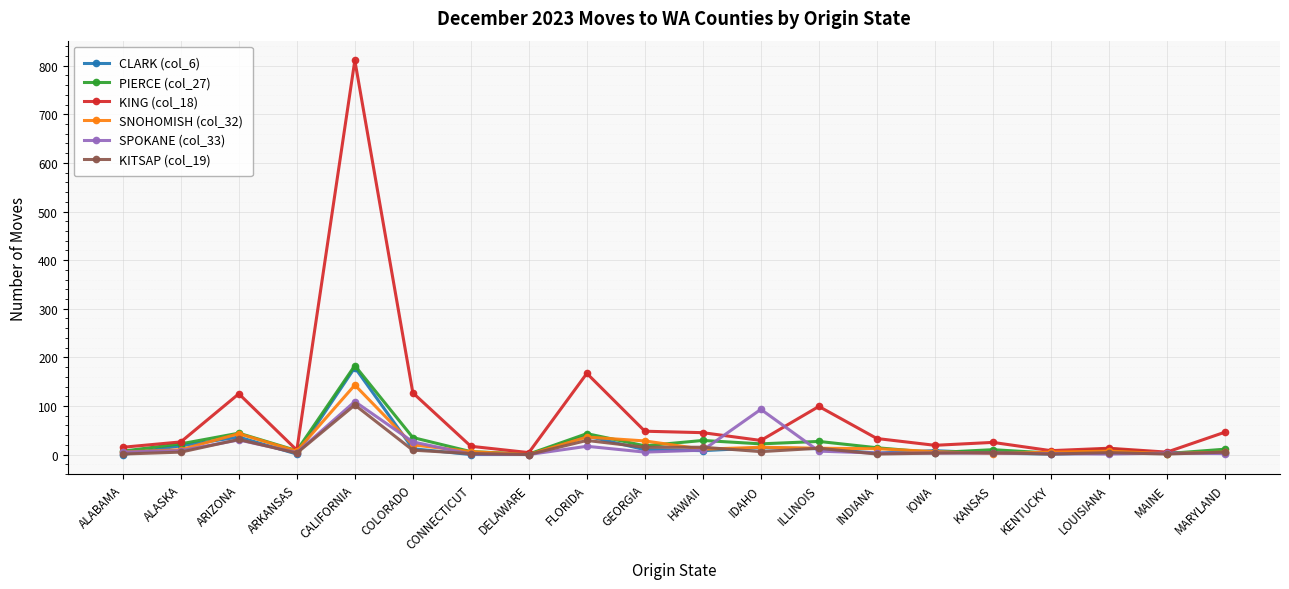

True or false: KING (col_18) has a value of 99 at ILLINOIS.

True